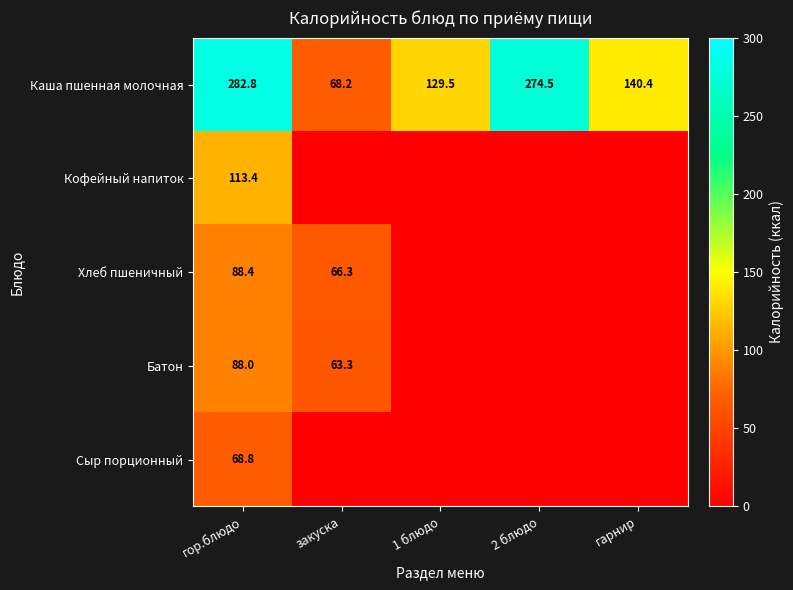

What is the average value of the Каша пшенная молочная series?

179.1